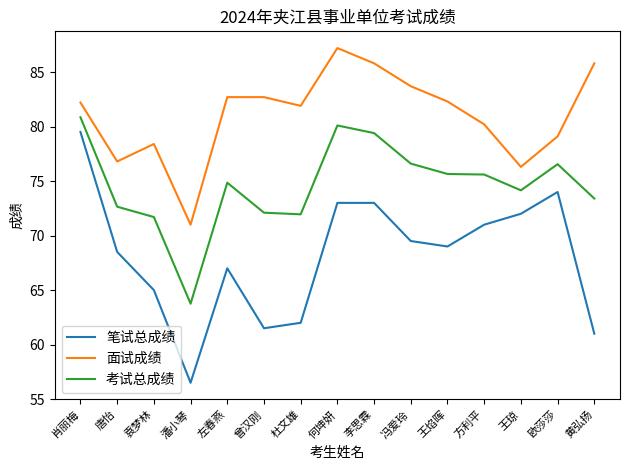

Rank the series by their average value, from highest to lowest.

面试成绩, 考试总成绩, 笔试总成绩